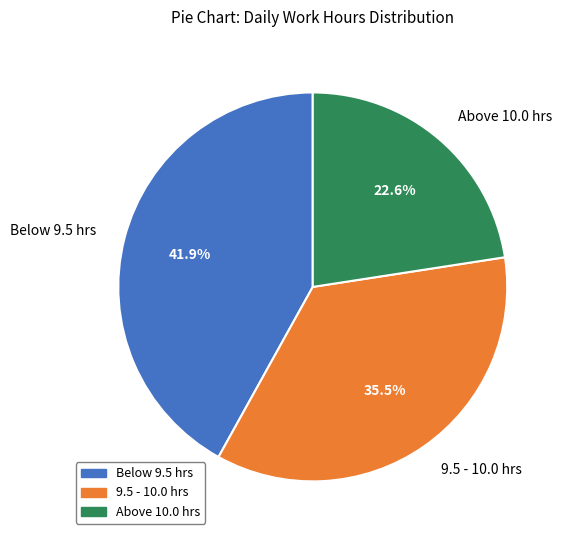

What is the smallest slice in the pie chart?

Above 10.0 hrs